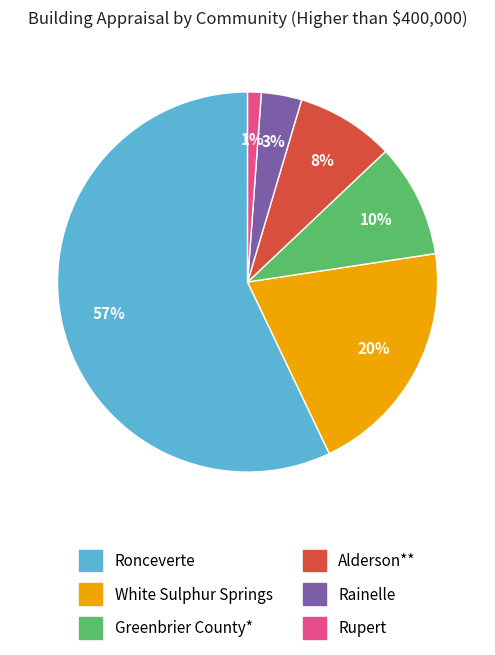

Do Greenbrier County* and Rainelle together represent more than half of the pie?

No